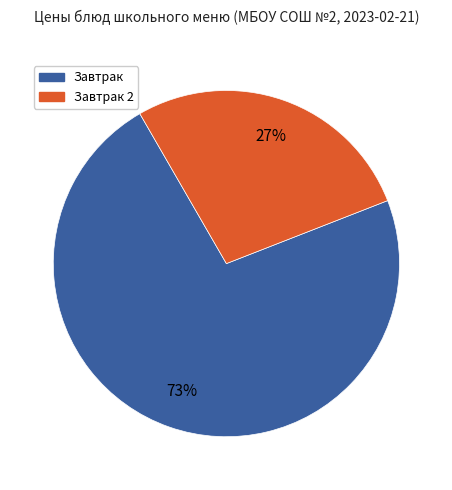

To the nearest percent, what is the average slice percentage?

50%